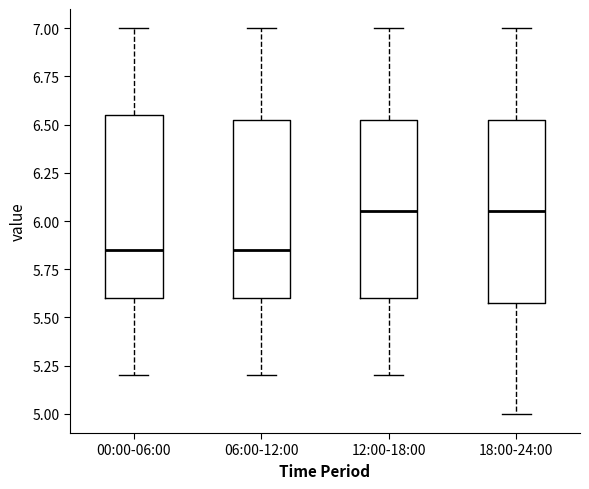

Reading left to right, transcribe this box plot: for each box, give where its median line is, the range the box spans, and where its two whiskers end, as read against the y-axis. The values are not printed on the chart, so give them approximately, as read against the axis.

00:00-06:00: median 5.85, box 5.60 to 6.55, whiskers 5.20 to 7.00
06:00-12:00: median 5.85, box 5.60 to 6.55, whiskers 5.20 to 7.00
12:00-18:00: median 6.05, box 5.60 to 6.55, whiskers 5.20 to 7.00
18:00-24:00: median 6.05, box 5.60 to 6.55, whiskers 5.00 to 7.00